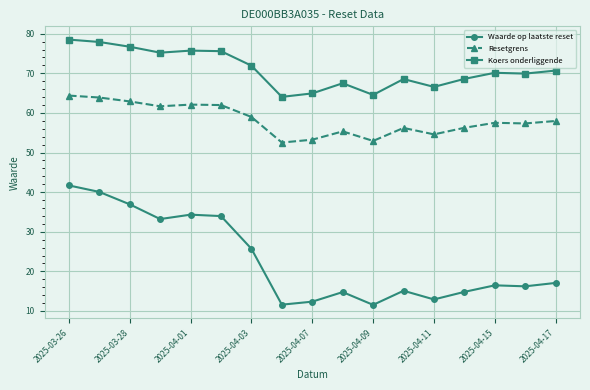

How many series are shown in this chart?

3